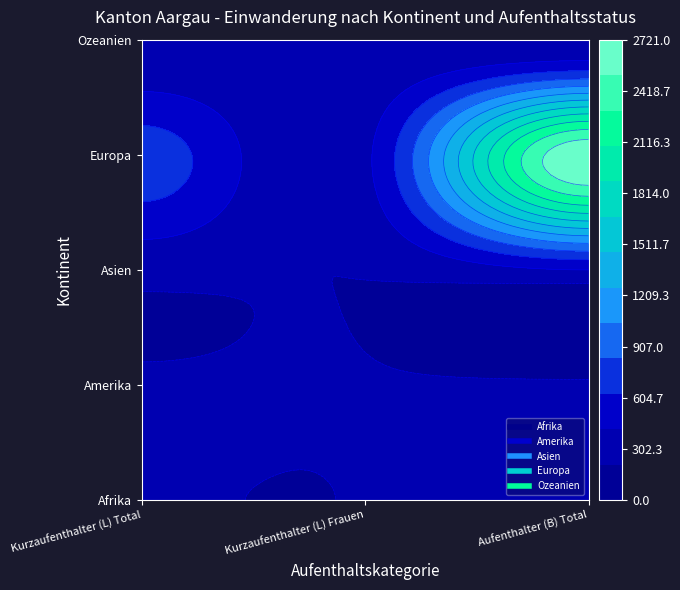

Which series has the widest spread of values?

Europa